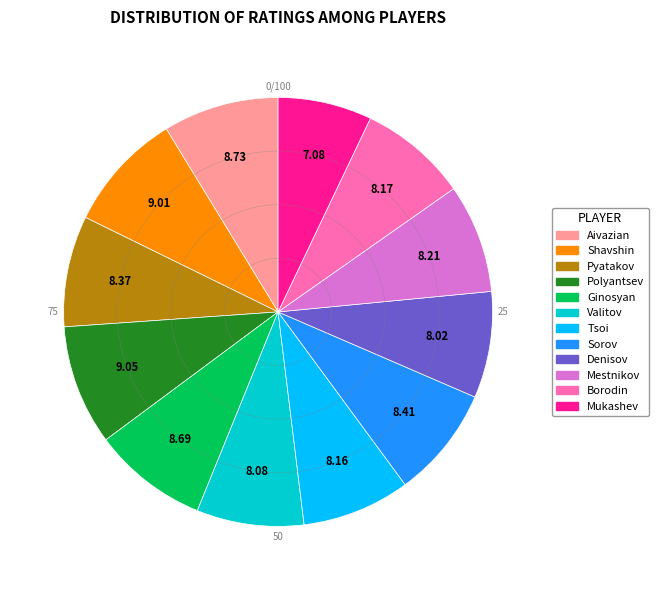

Is there a majority slice in this chart?

No